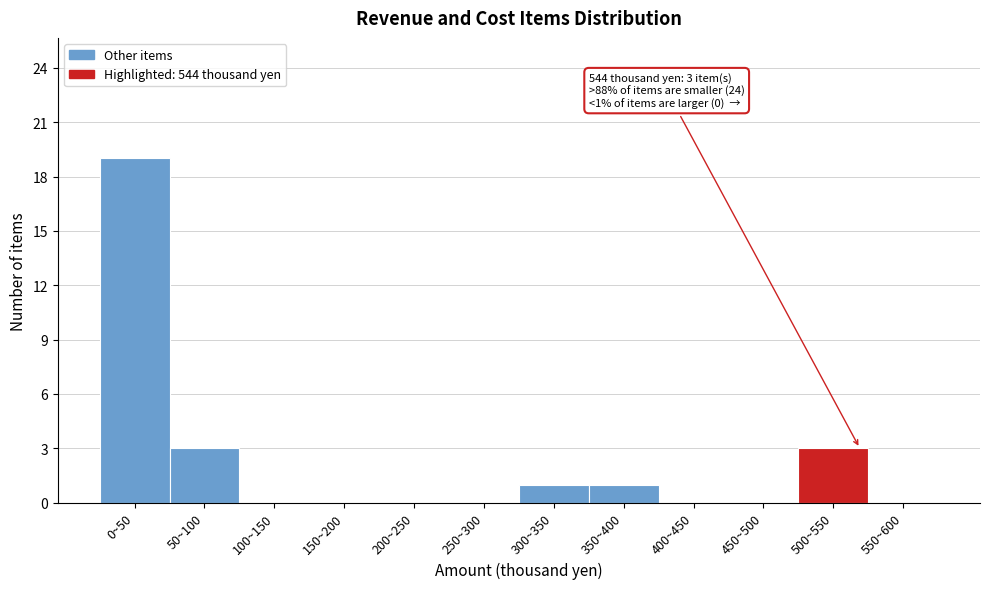

Reading left to right, extract all data points from this chart.

0~50=19	50~100=3	100~150=0	150~200=0	200~250=0	250~300=0	300~350=1	350~400=1	400~450=0	450~500=0	500~550=3	550~600=0